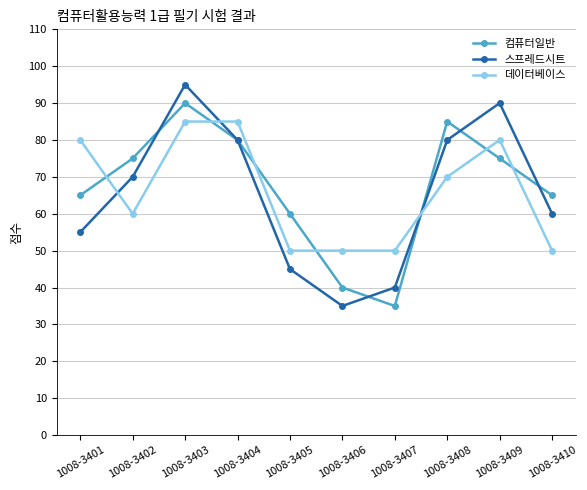

Reading right to left, what are all the values shown in this chart?

컴퓨터일반: 1008-3410=65	1008-3409=75	1008-3408=85	1008-3407=35	1008-3406=40	1008-3405=60	1008-3404=80	1008-3403=90	1008-3402=75	1008-3401=65
스프레드시트: 1008-3410=60	1008-3409=90	1008-3408=80	1008-3407=40	1008-3406=35	1008-3405=45	1008-3404=80	1008-3403=95	1008-3402=70	1008-3401=55
데이터베이스: 1008-3410=50	1008-3409=80	1008-3408=70	1008-3407=50	1008-3406=50	1008-3405=50	1008-3404=85	1008-3403=85	1008-3402=60	1008-3401=80